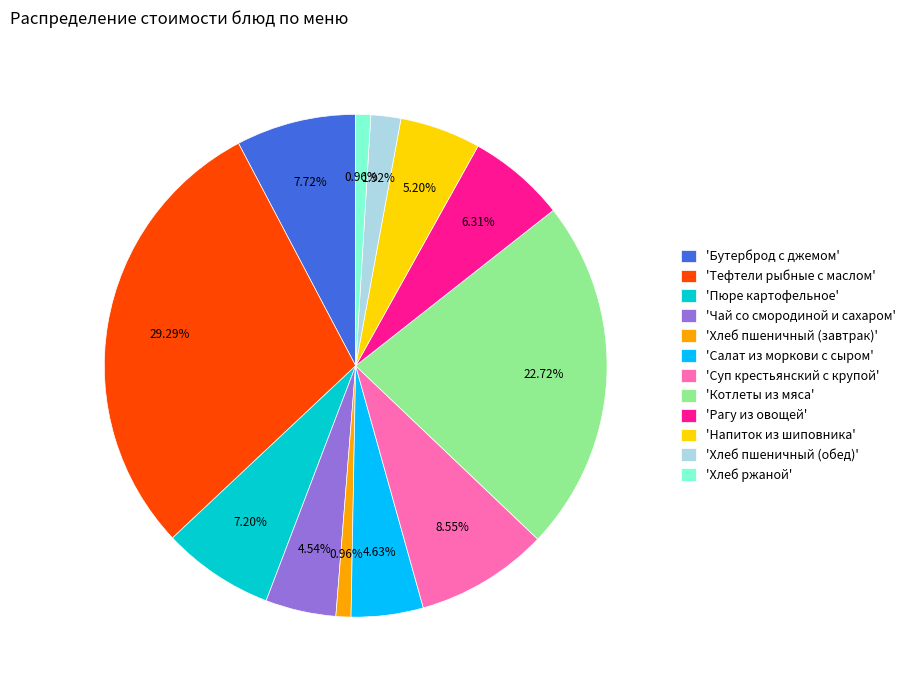

How many segments does this pie chart have?

12